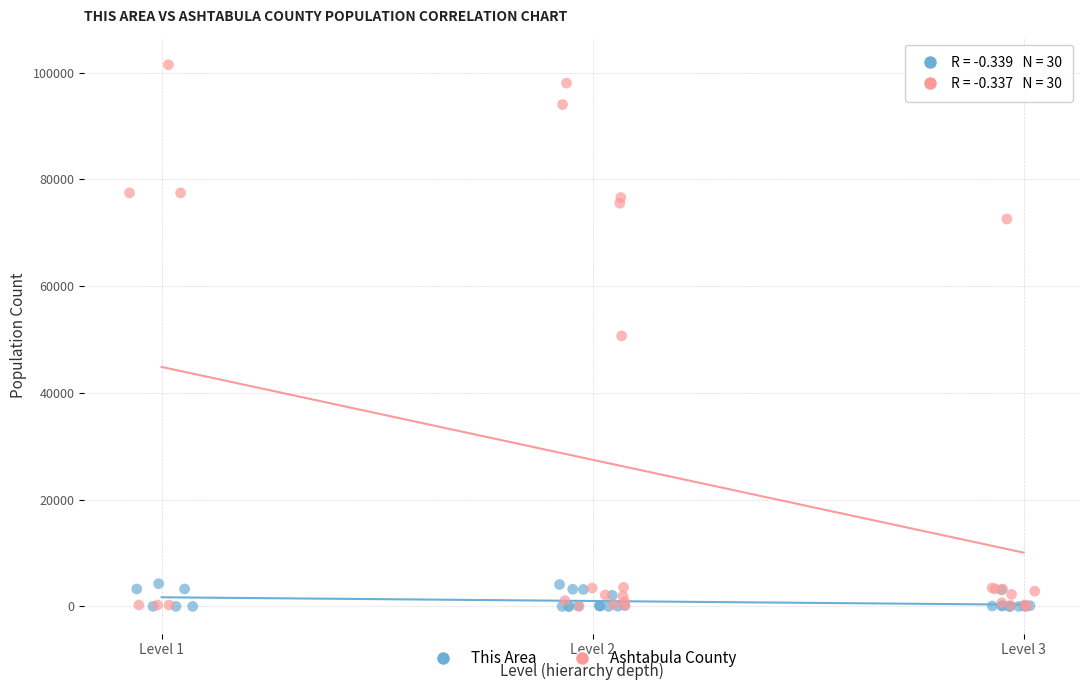

Which series contains the highest Y value?

Ashtabula County